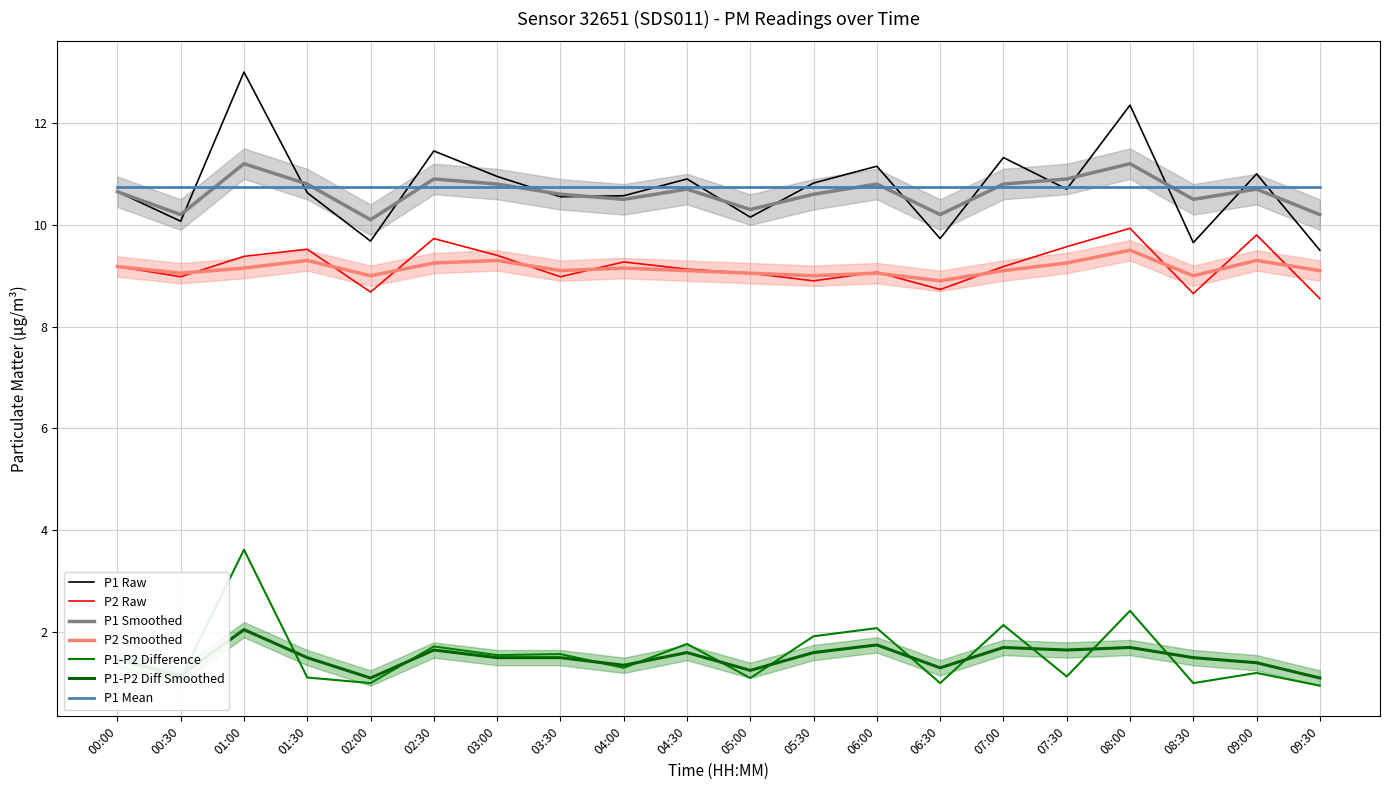

The value of P2 at 03:00 is 9.4. True or false?

True